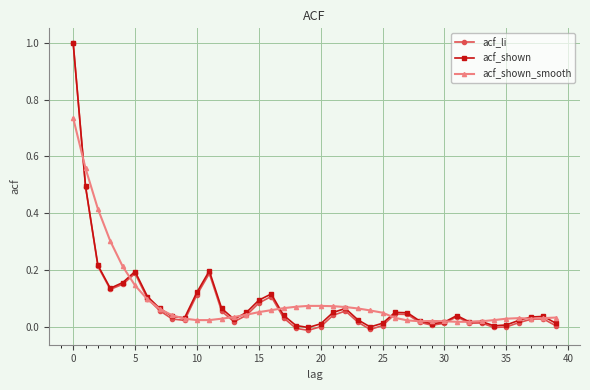

How many lines are shown in the chart?

3